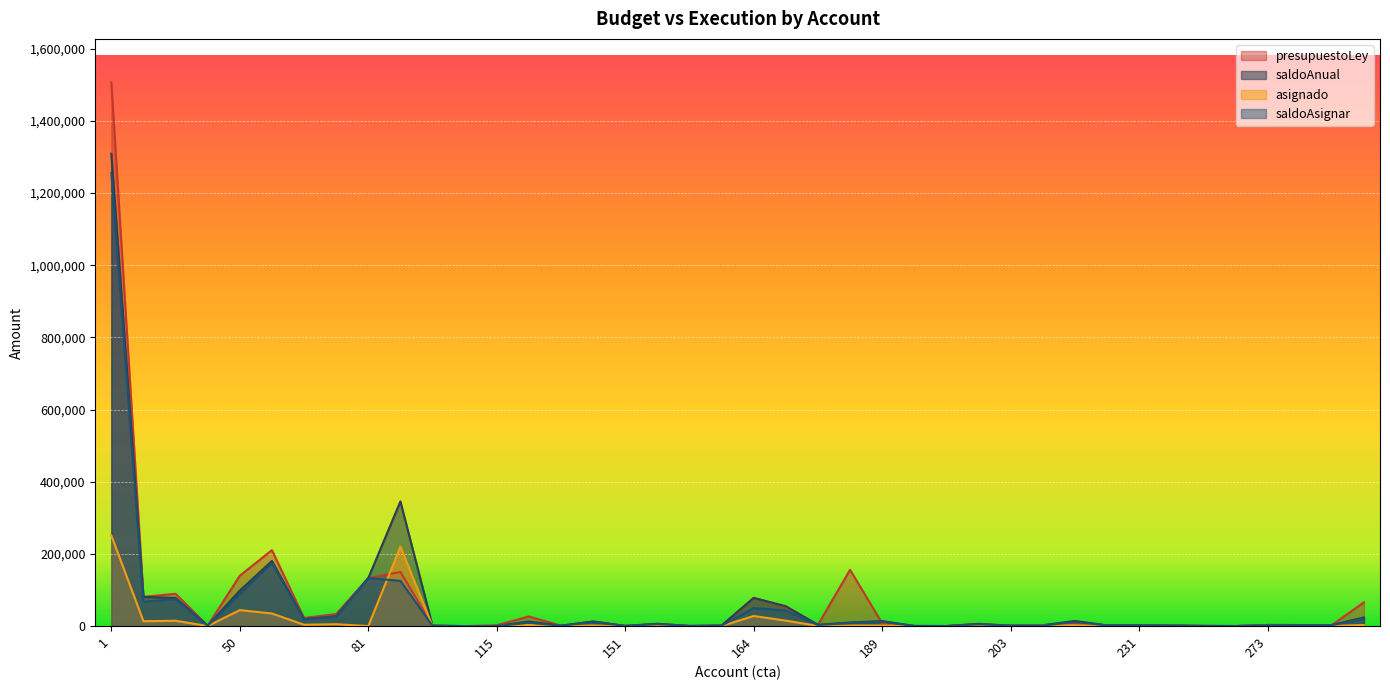

At which category does asignado reach its first local valley?

20